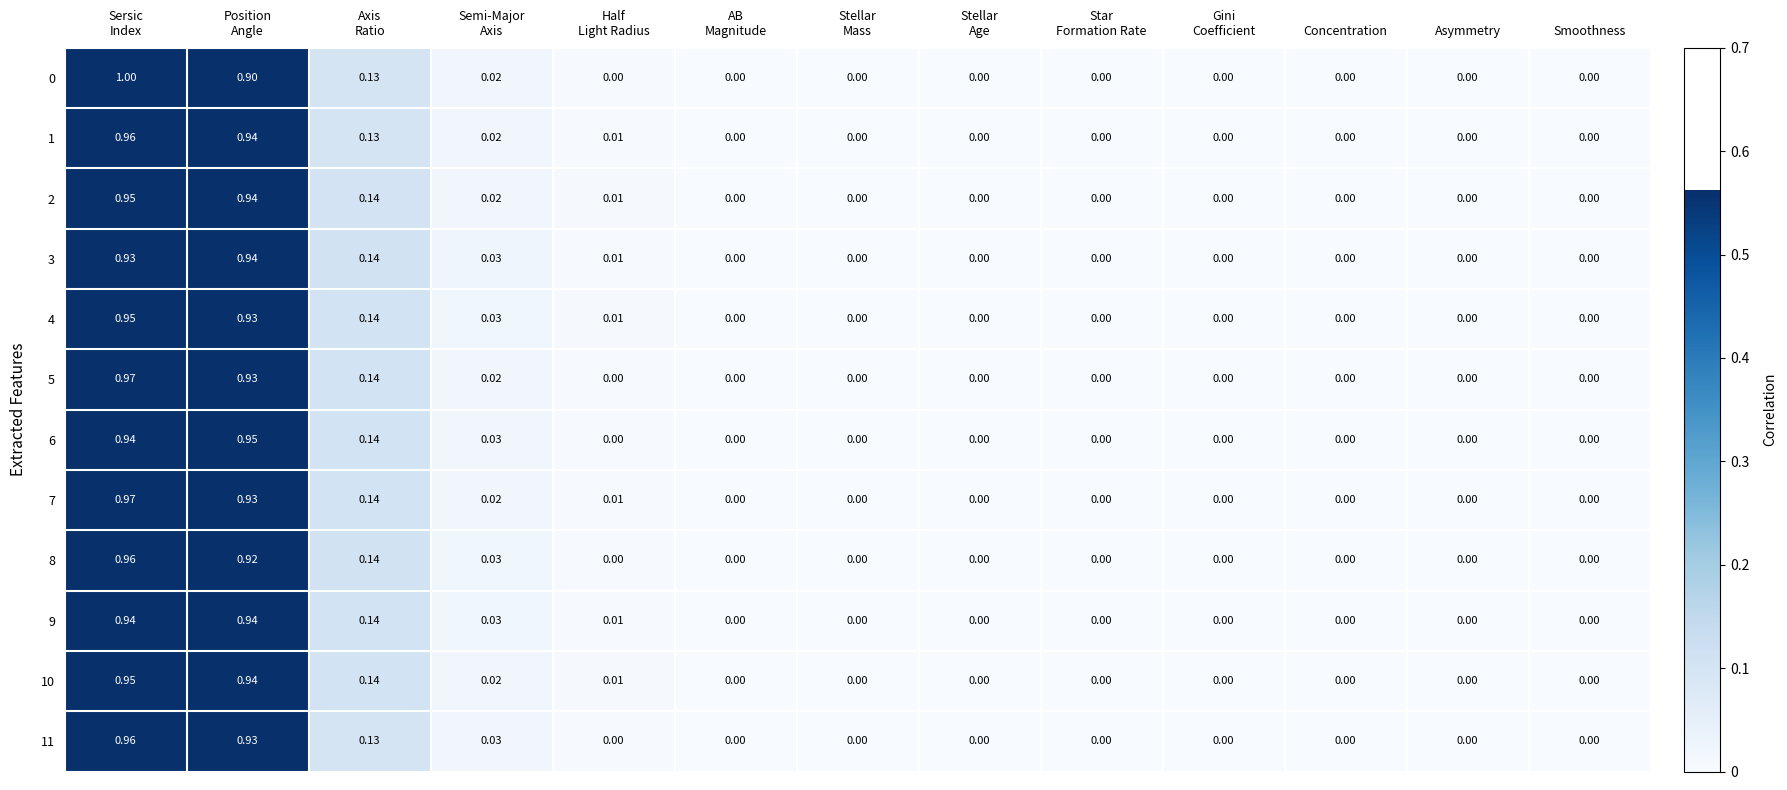

How many data points in 5 are above 0?

4